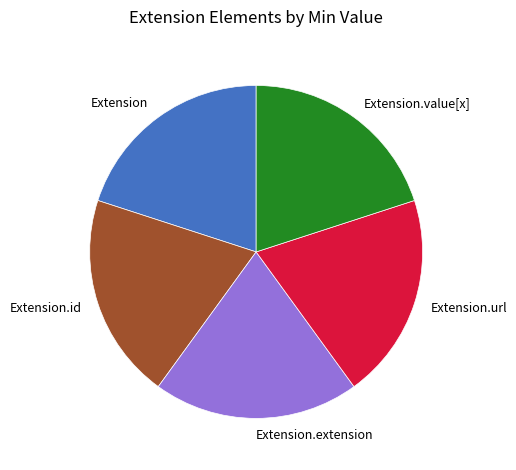

What is the ratio of the value at Extension.url to the value at Extension.id?

1.0